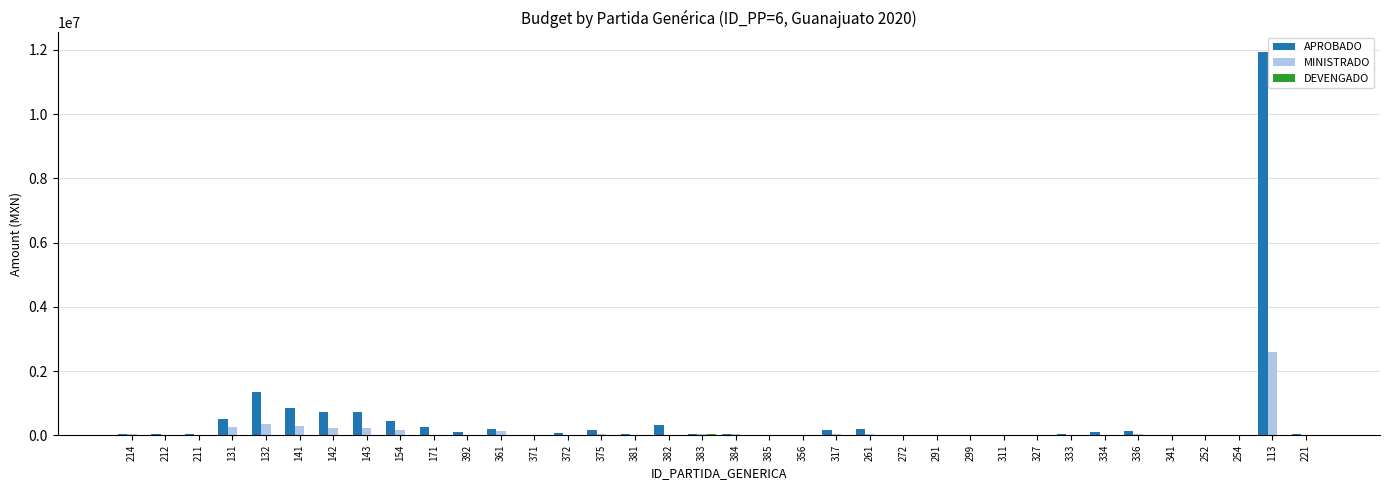

What is the maximum value shown in the chart?

11948448.6